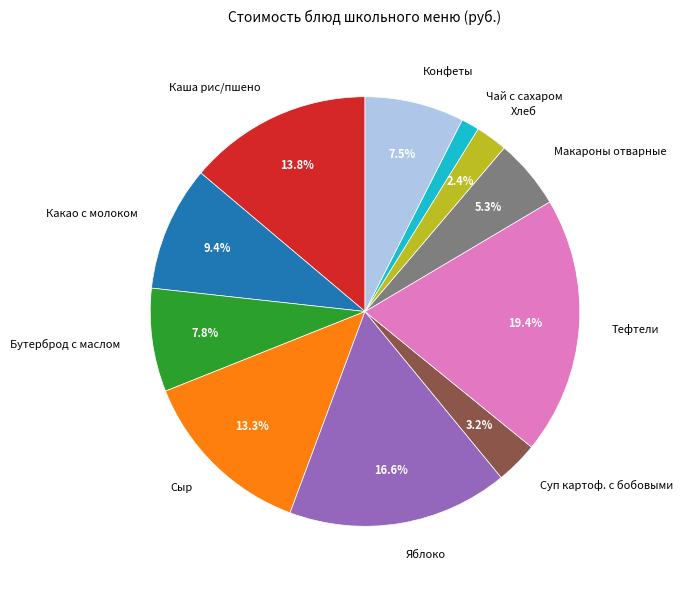

Which category has the smallest portion of the pie?

Чай с сахаром